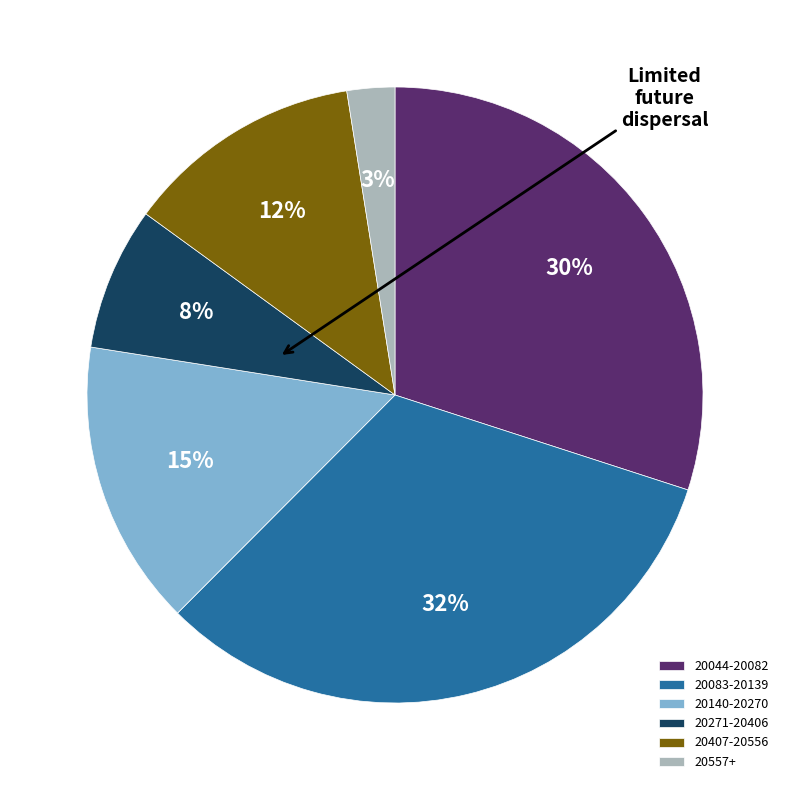

Which slice is the smallest?

20557+